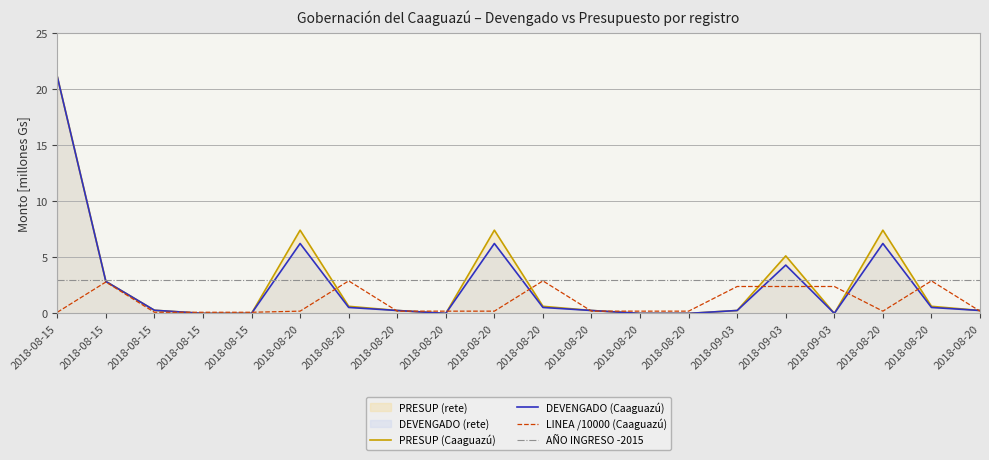

What is the maximum value for PRESUP (Caaguazú)?

21.1